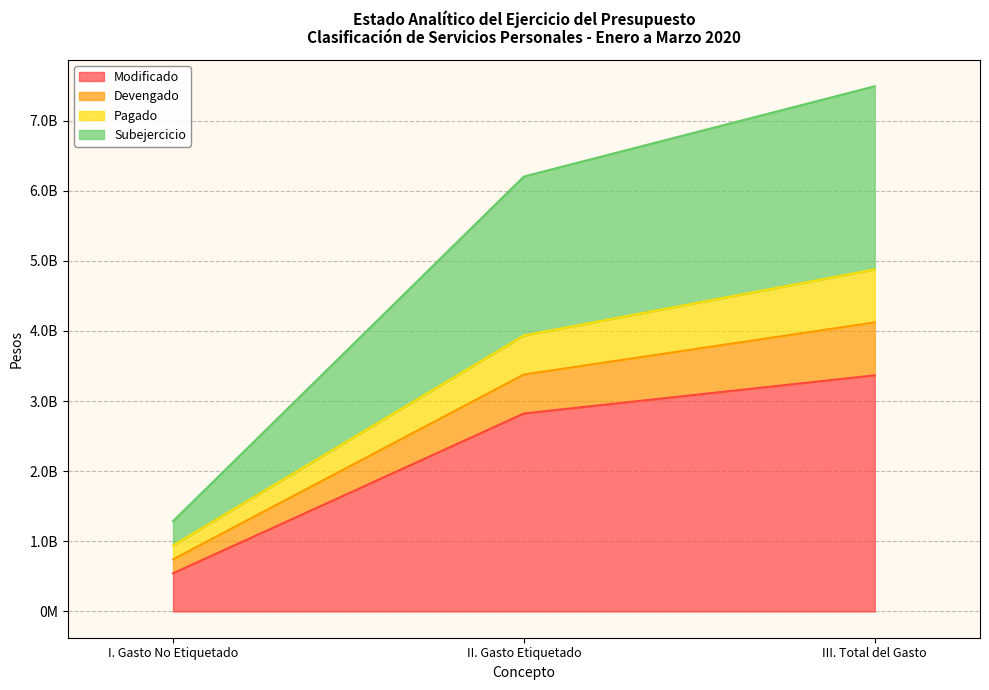

What is the label of the 1st point from the right?

III. Total del Gasto